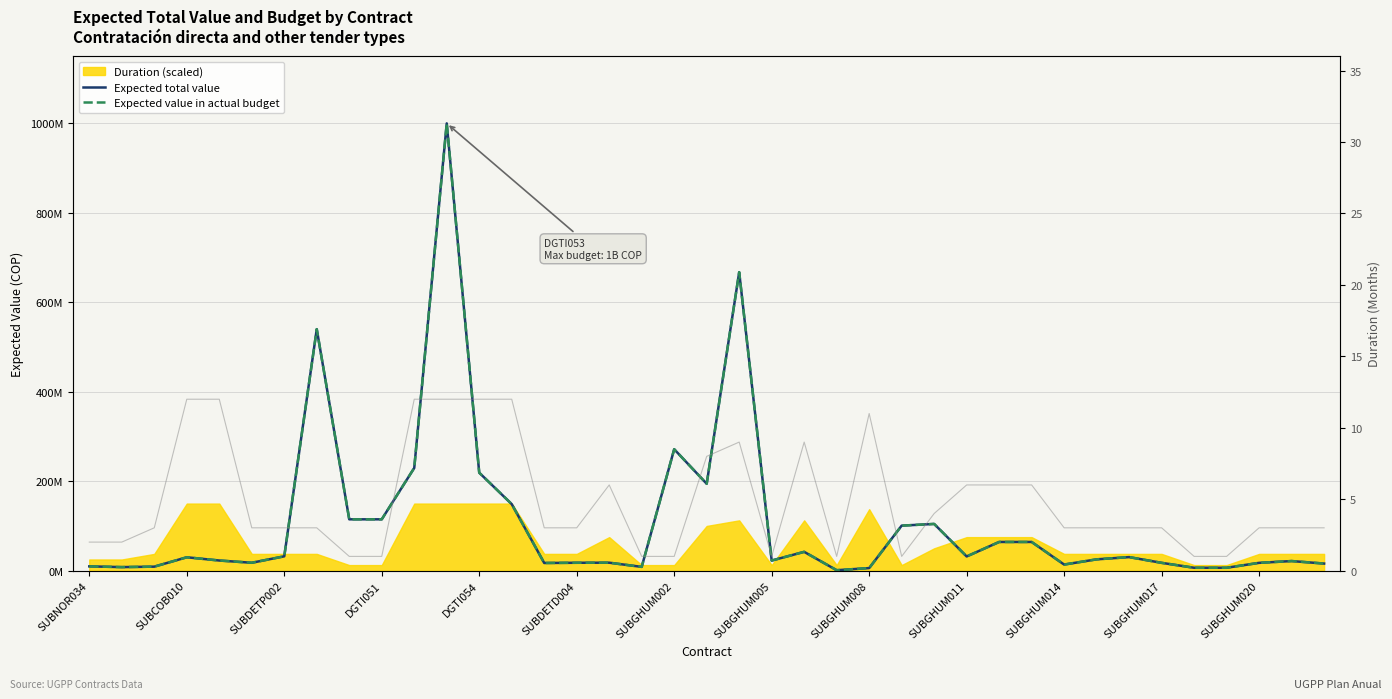

True or false: Expected value in actual budget and Expected total value cross at least once.

False